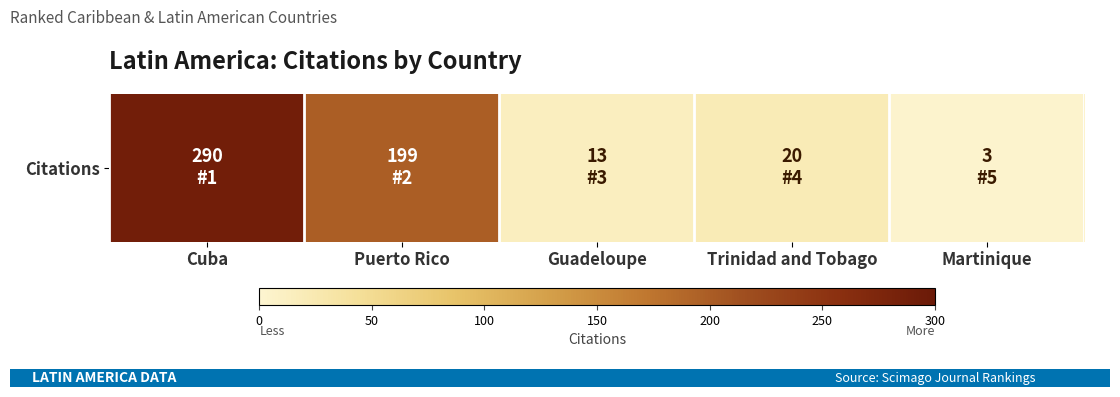

What is the approximate value at Puerto Rico?

199